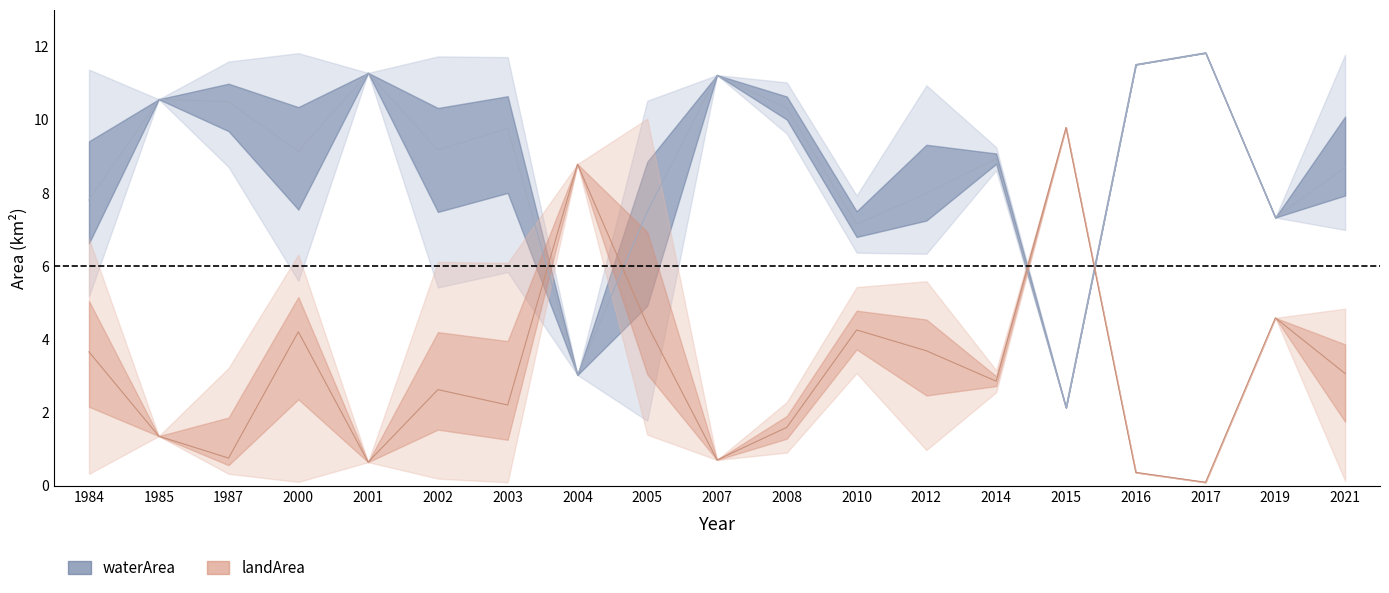

What is the sum of all waterArea values?

165.9